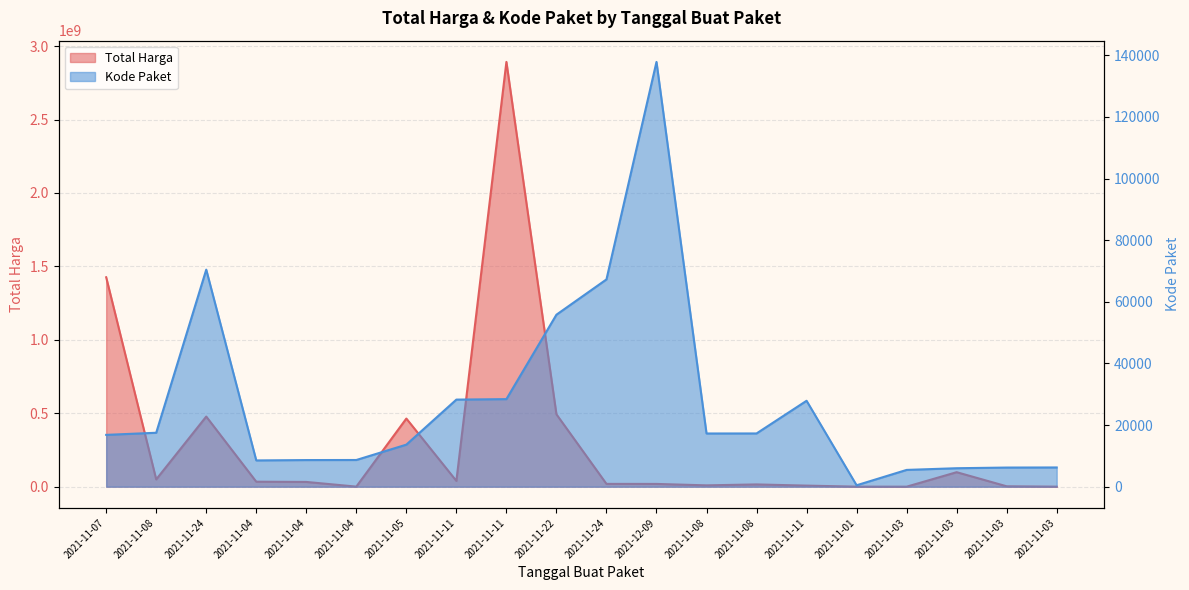

What is the average value of the Total Harga series?

304058624